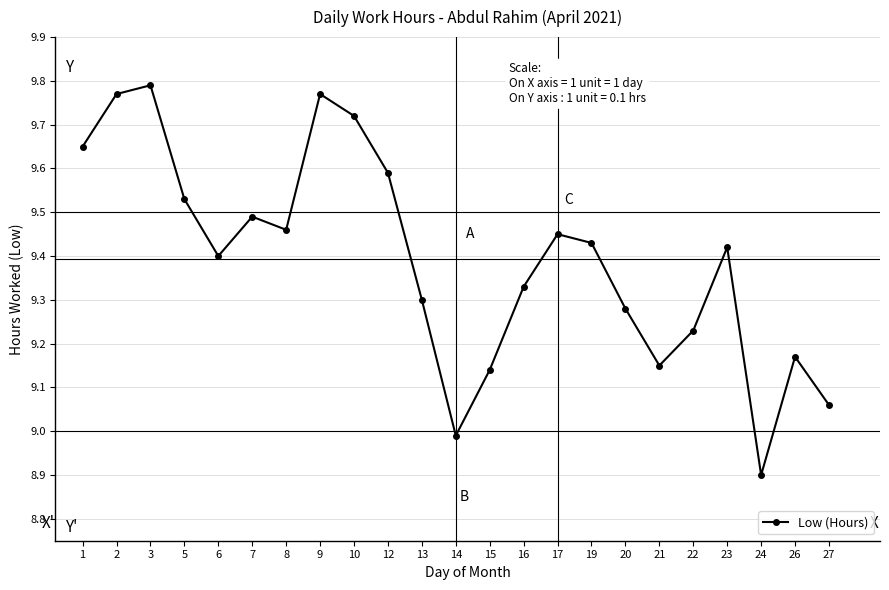

How many data points does each series have?

23